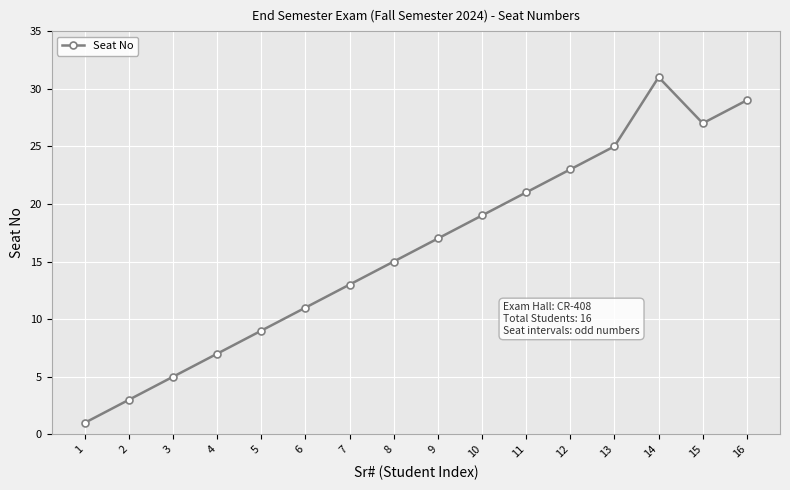

Is it true that the value at 11 is 21?

True